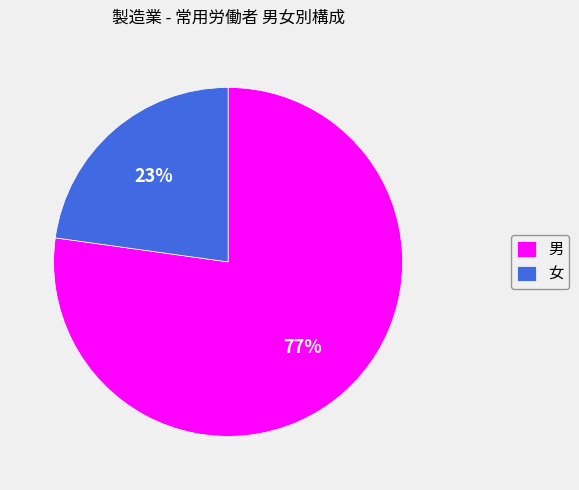

Does 女 represent more than half of the total?

No